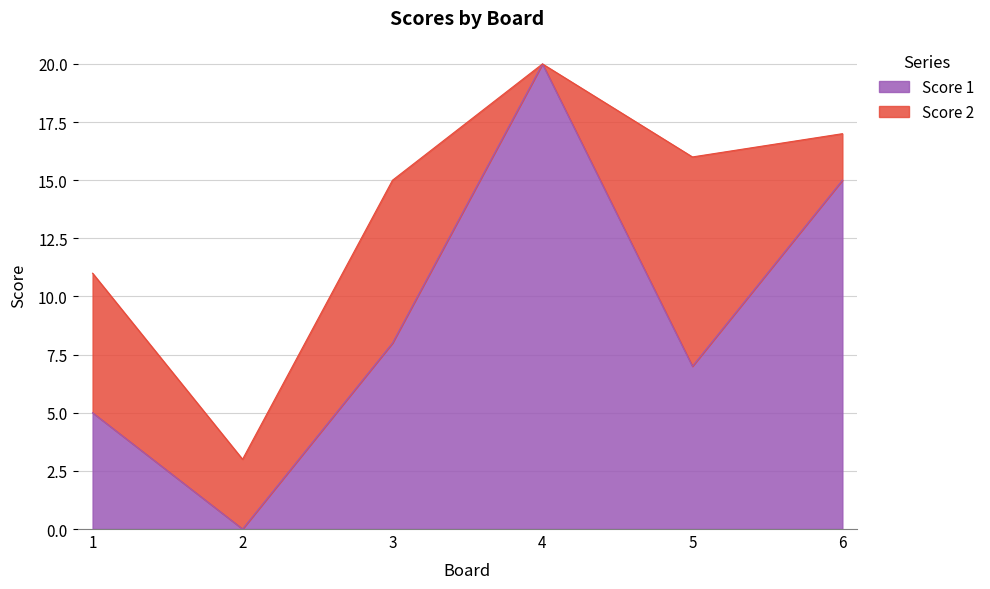

Reading left to right, transcribe the values for Score 1.

1=5	2=0	3=8	4=20	5=7	6=15